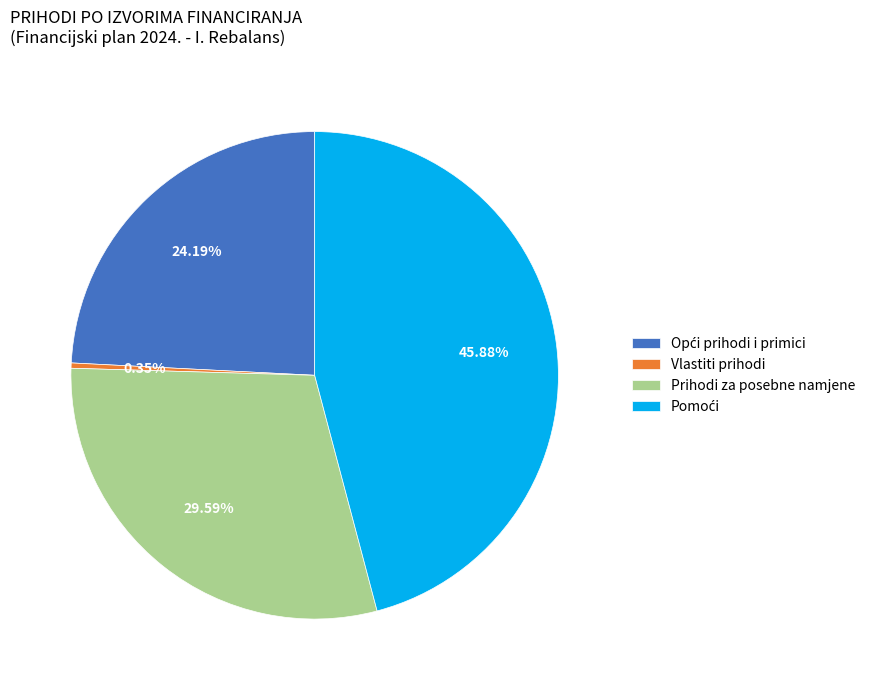

Is the sum of Prihodi za posebne namjene and Vlastiti prihodi greater than half?

No